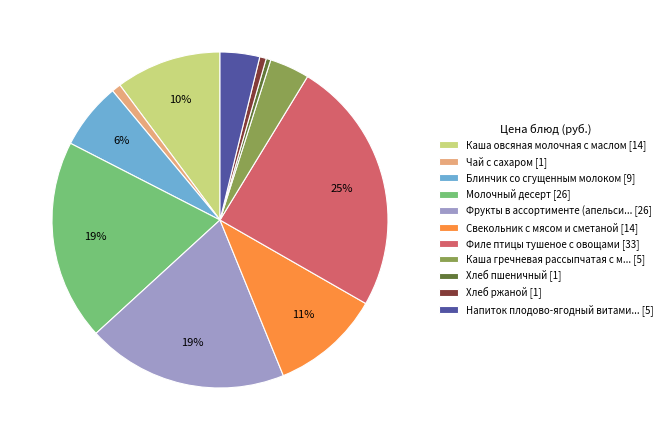

Is there a majority slice in this chart?

No